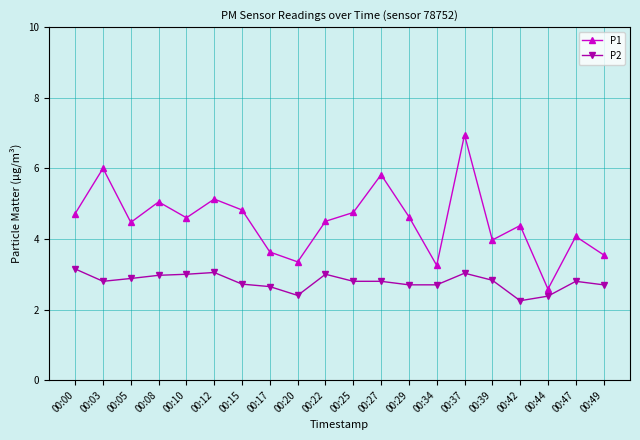

Where is the first local minimum for P1?

00:05